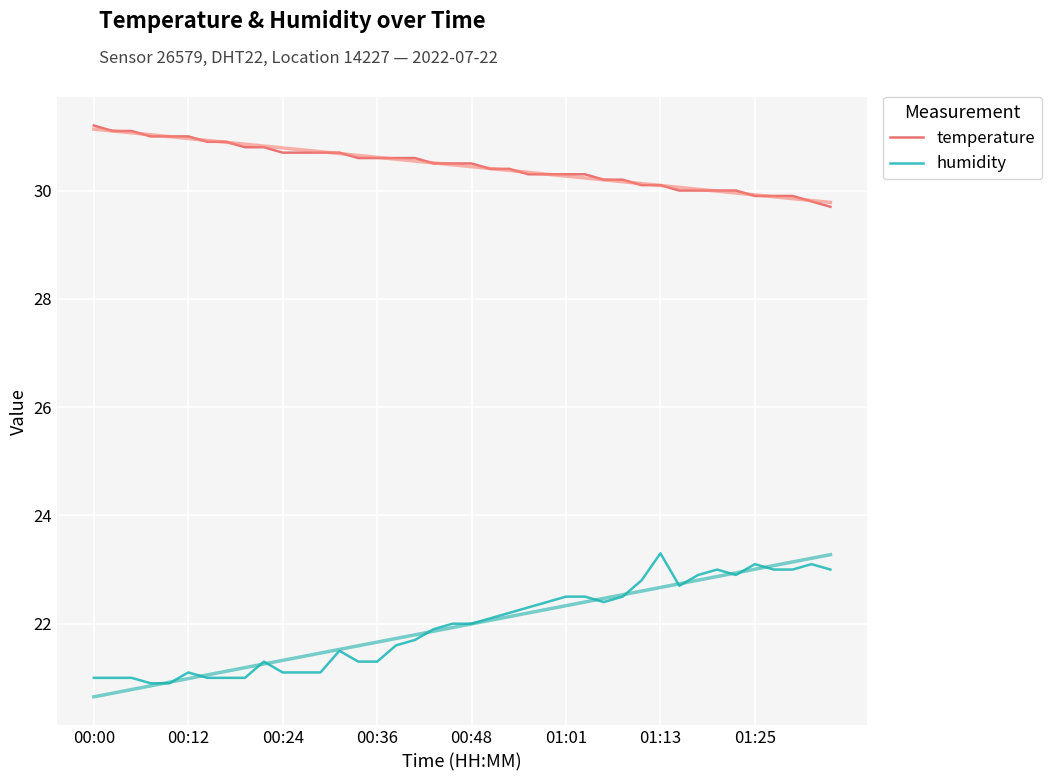

What is the difference between the second highest and second lowest values in the temperature series?

1.3